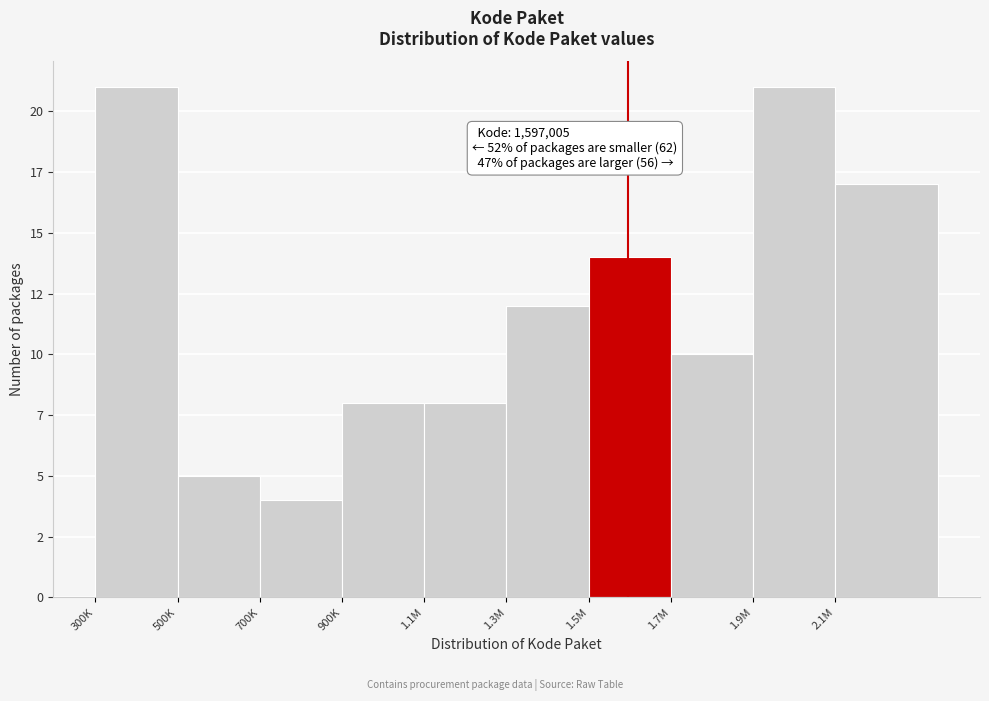

Are the bars horizontal?

No